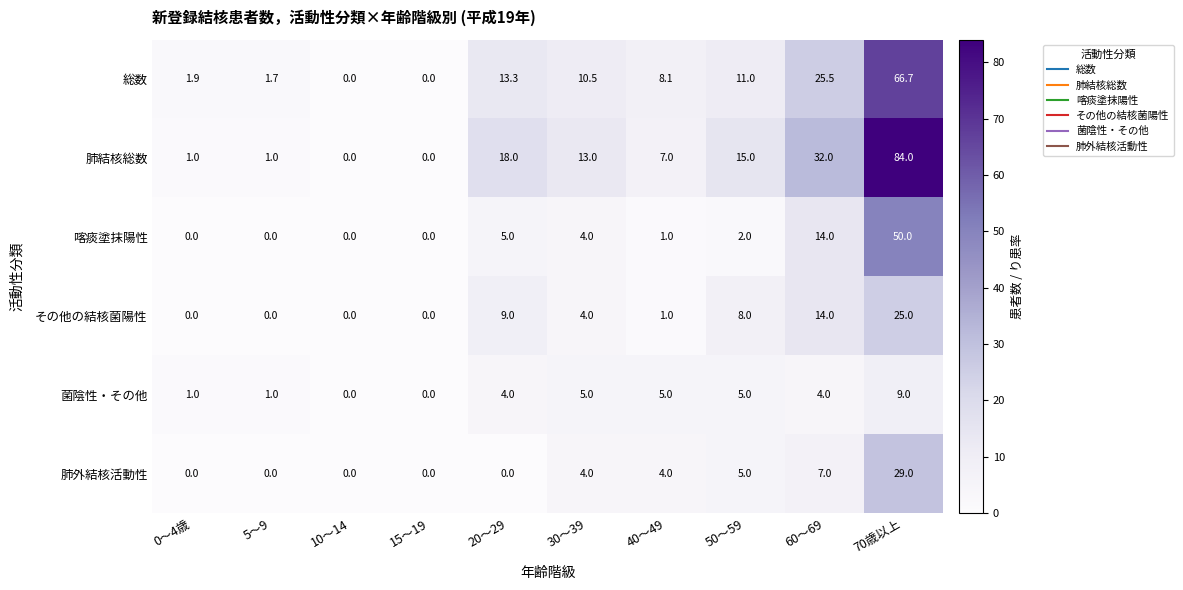

What is the spread (max minus min) of values at 0～4歳?

1.9